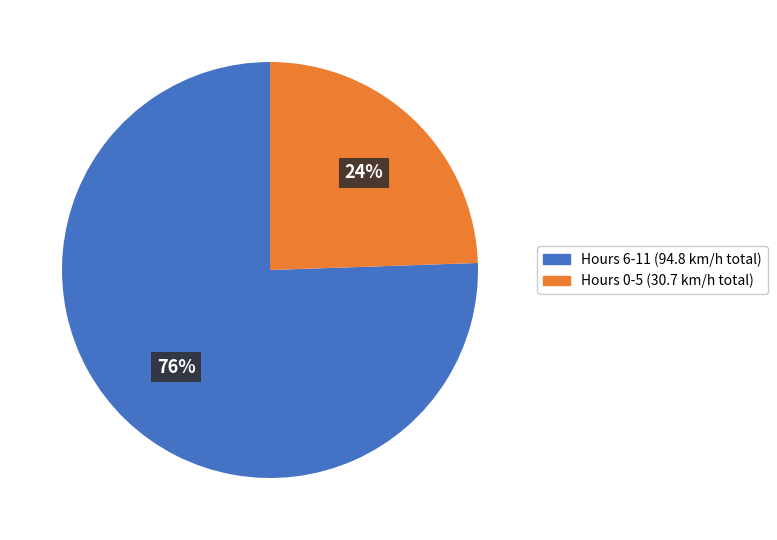

Is there any slice that represents more than half of the pie?

Yes